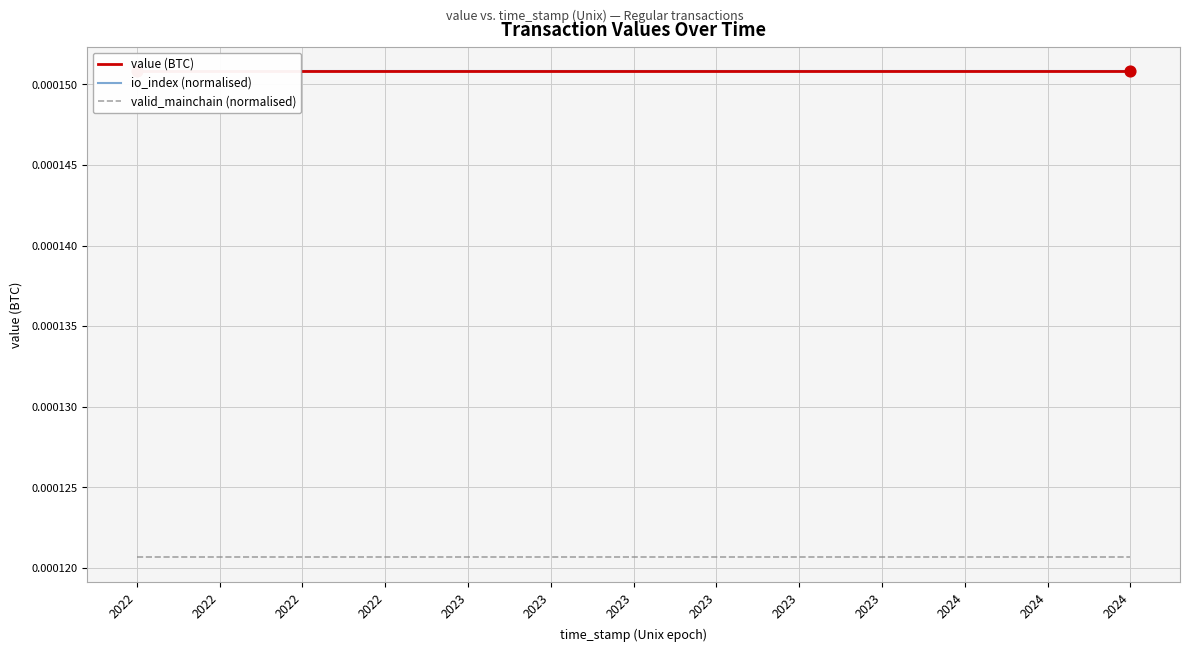

Is the value of valid_mainchain (normalised) at 2023 greater than the value of value (BTC) at 13?

No